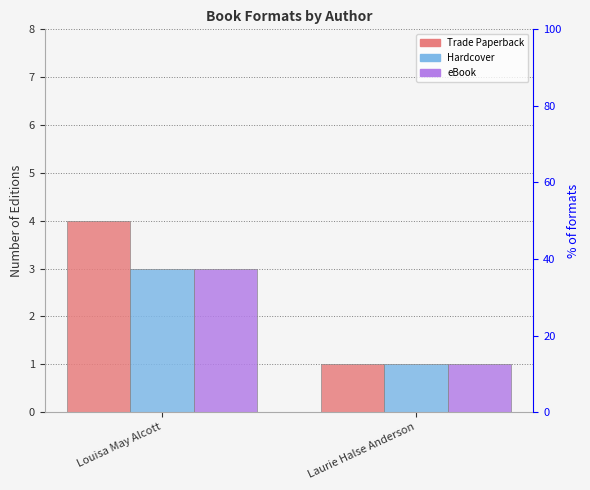

At how many categories does at least one series exceed 3?

1